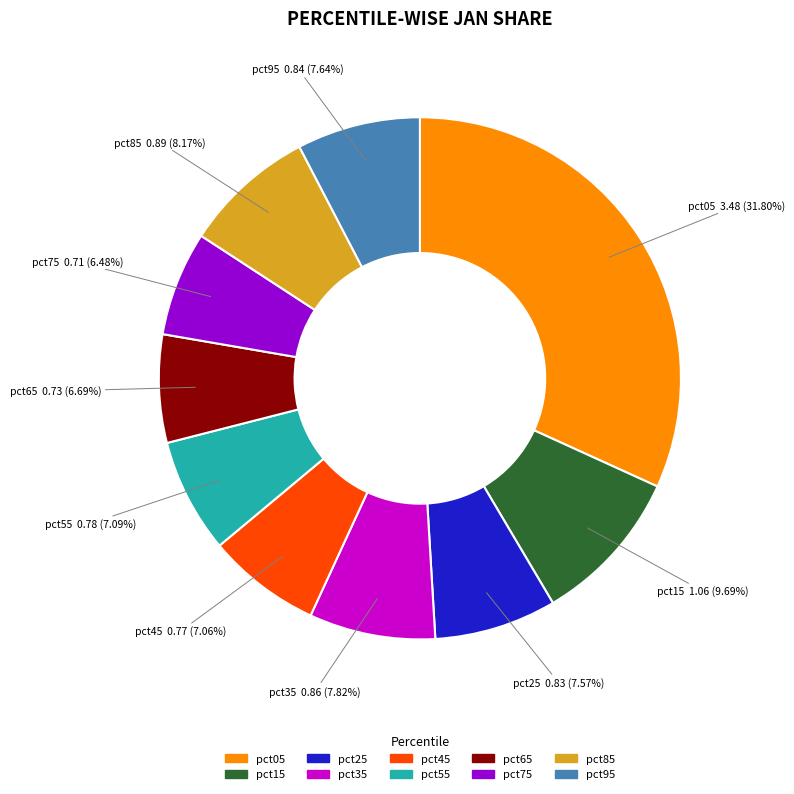

To the nearest percent, what is the average slice percentage?

10%